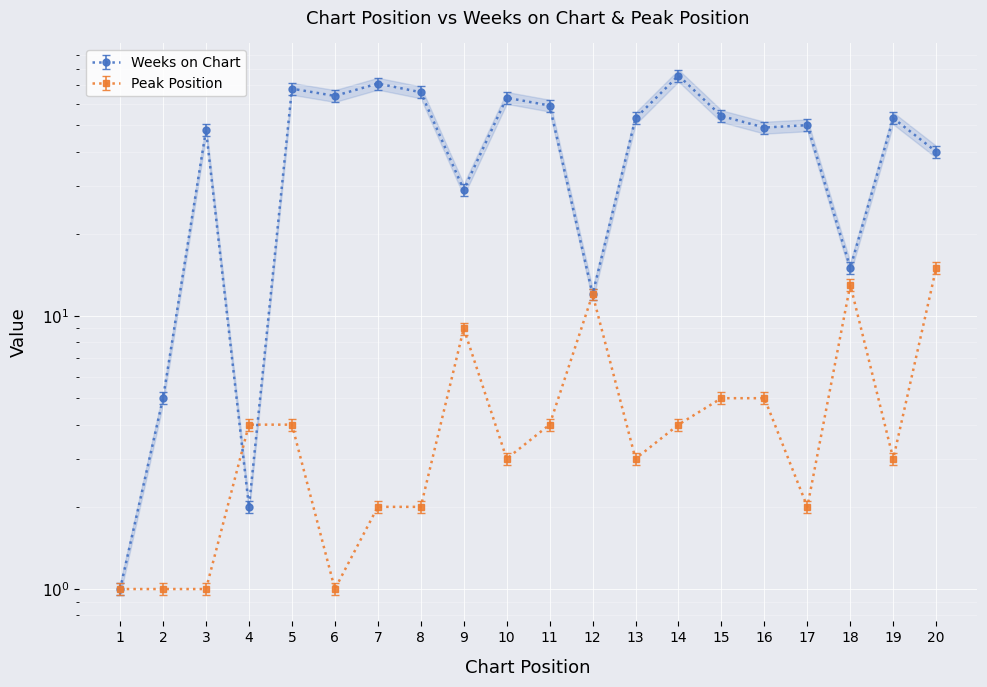

What is the difference between the maximum and minimum values in the Peak Position series?

14.0